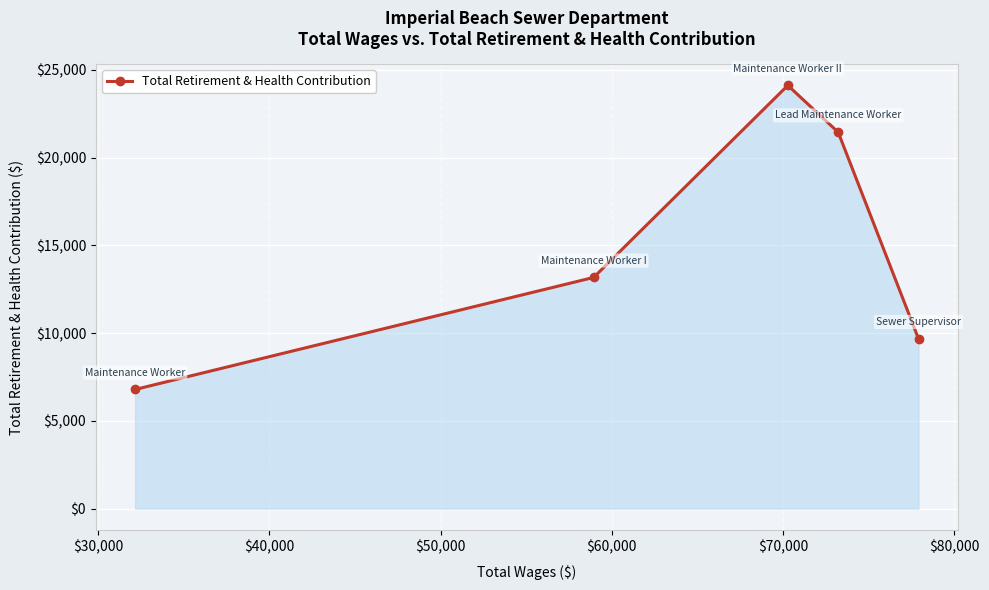

What is the smallest value displayed?

6790